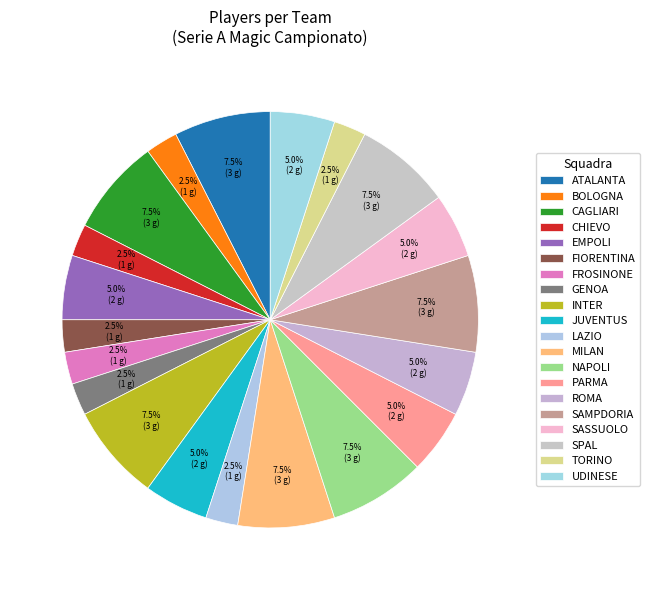

What is the smallest slice in the pie chart?

BOLOGNA